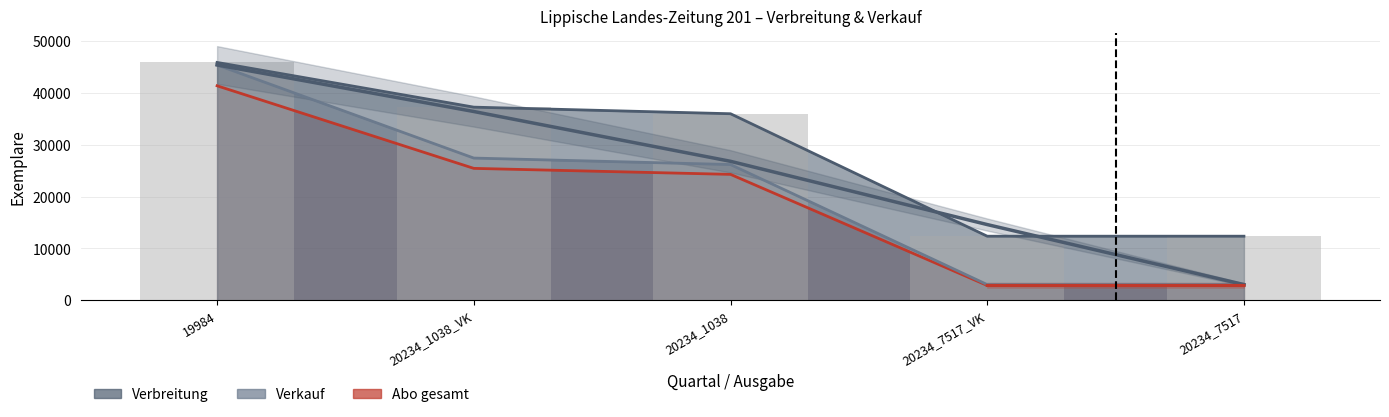

Reading left to right, list all the values displayed in this chart.

Verbreitung: 45914	37281	36008	12363	12366
Verkauf: 45428	27448	26199	3019	3021
Abo gesamt: 41405	25460	24302	2854	2855